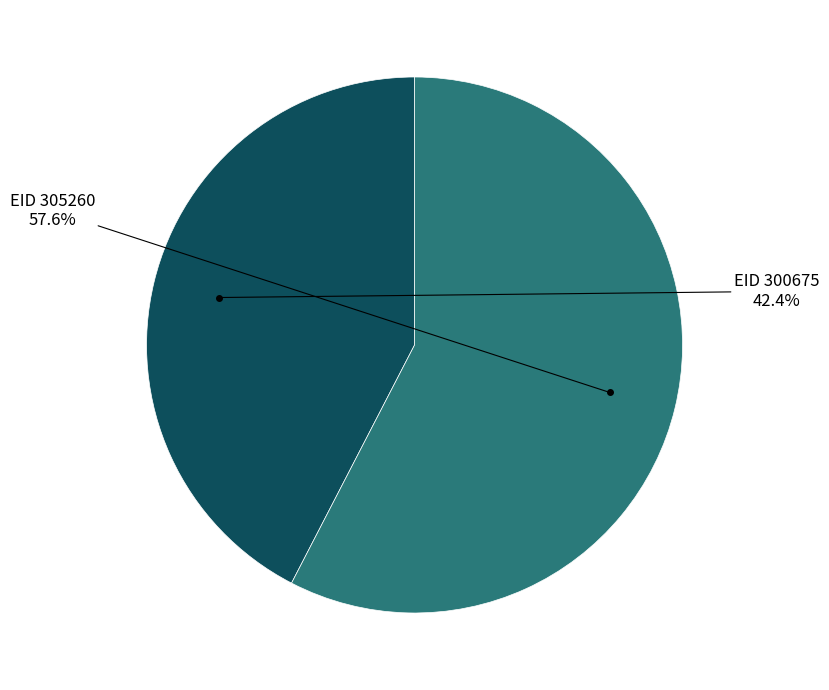

Does any single category account for the majority?

Yes